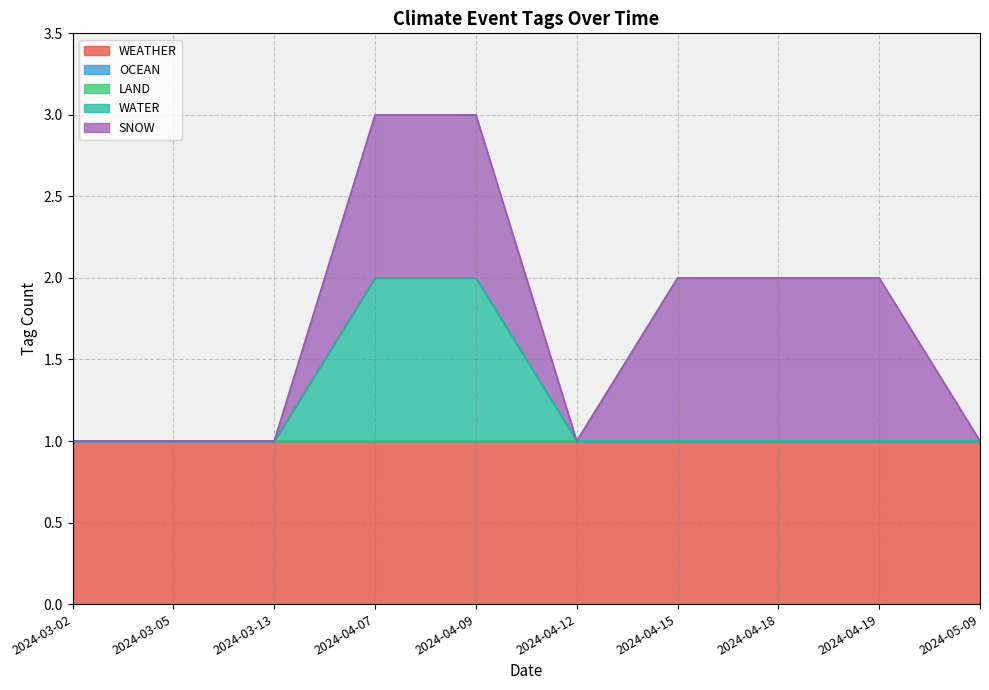

Reading left to right, extract all data points from this chart.

WEATHER: 1	1	1	1	1	1	1	1	1	1
OCEAN: 0	0	0	0	0	0	0	0	0	0
LAND: 0	0	0	0	0	0	0	0	0	0
WATER: 0	0	0	1	1	0	0	0	0	0
SNOW: 0	0	0	1	1	0	1	1	1	0